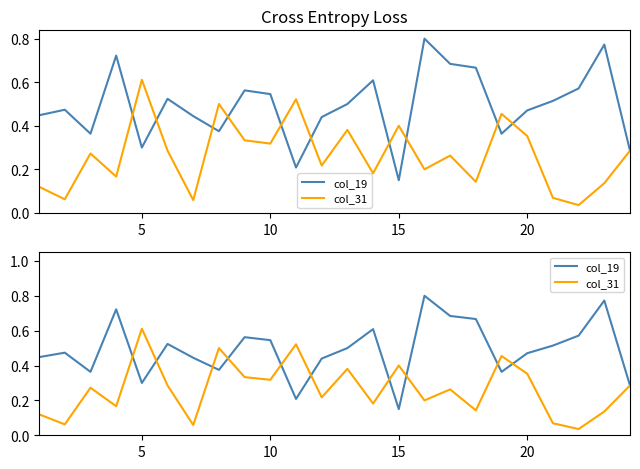

Is it true that col_19 equals 0.2 at 21?

False